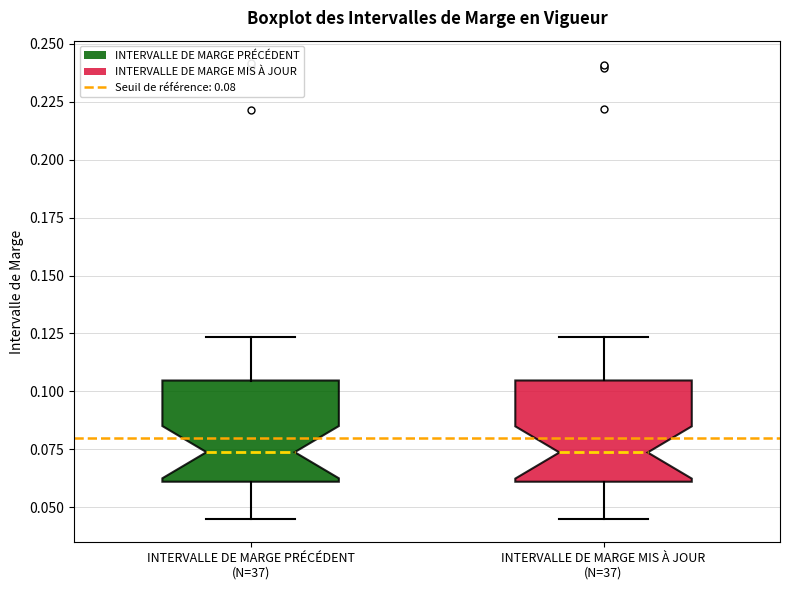

Reading left to right, transcribe this box plot: for each box, give where its median line is, the range the box spans, and where its two whiskers end, as read against the y-axis. The values are not printed on the chart, so give them approximately, as read against the axis.

INTERVALLE DE MARGE PRÉCÉDENT (N=37): median 0.075, box 0.060 to 0.105, whiskers 0.045 to 0.125
INTERVALLE DE MARGE MIS À JOUR (N=37): median 0.075, box 0.060 to 0.105, whiskers 0.045 to 0.125